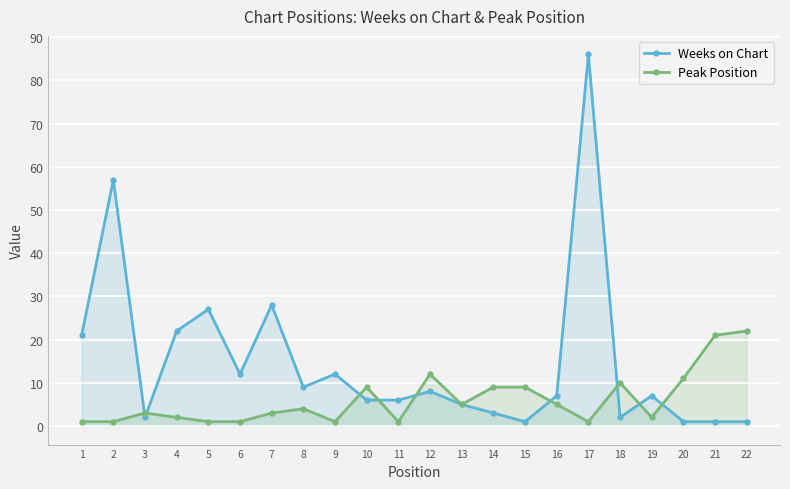

What is the difference between the maximum and minimum values in the Weeks on Chart series?

85